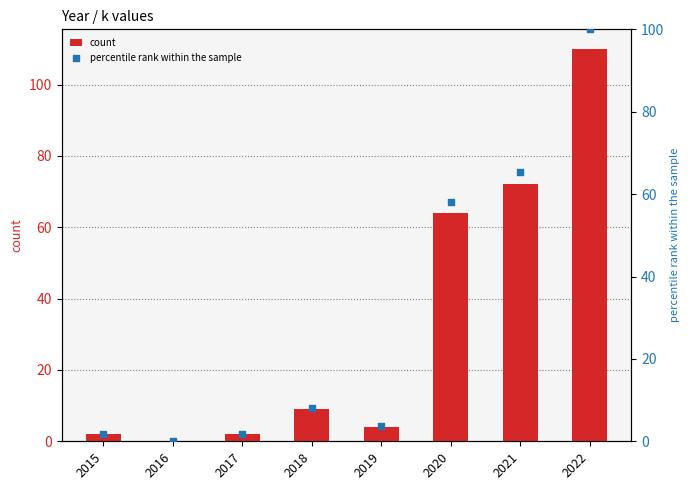

What is the total value across all series at 2015?

3.8